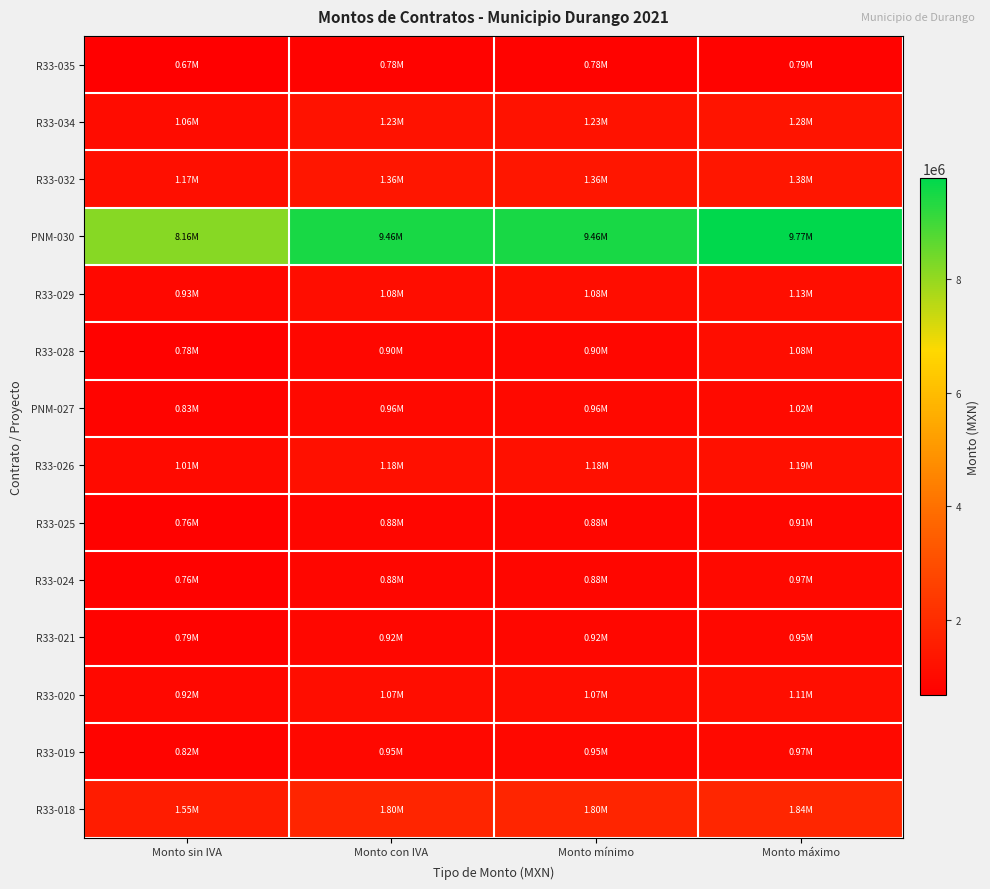

What is the total value across all series at Monto sin IVA?

20211576.7